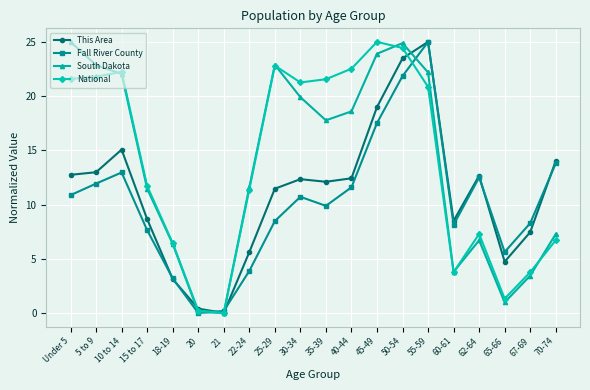

Rank the series at 40-44 from lowest to highest value.

Fall River County, This Area, South Dakota, National